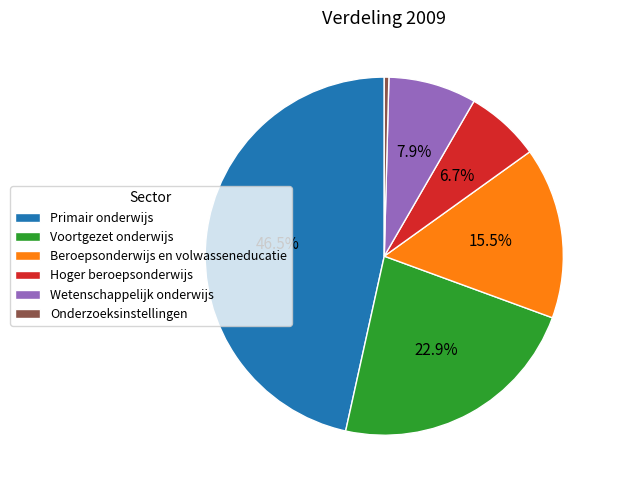

What percentage do Beroepsonderwijs en volwasseneducatie and Wetenschappelijk onderwijs together represent?

23.4%